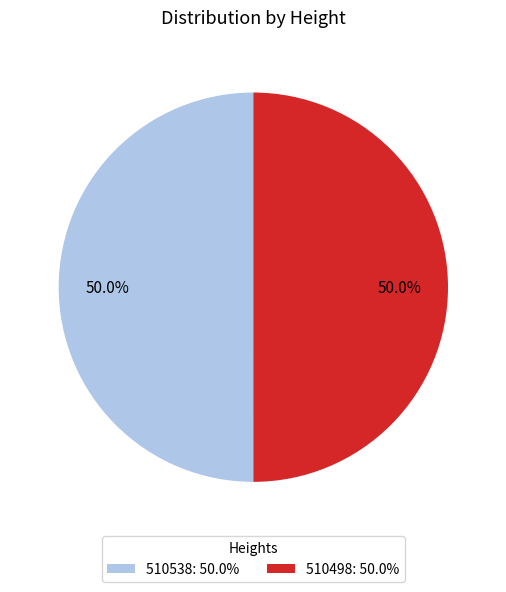

What is the total percentage of 510498: 50.0% and 510538: 50.0%?

100.0%